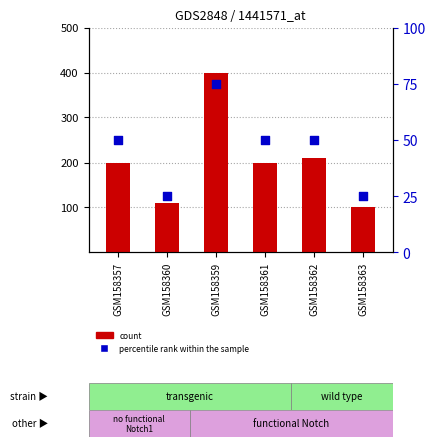

What are all the series names shown in the legend?

count, percentile rank within the sample